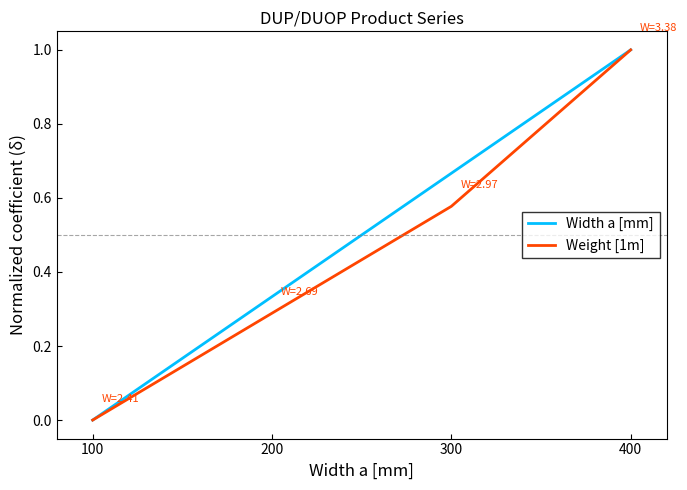

What is the difference between the maximum and minimum values in the Width a [mm] series?

1.0